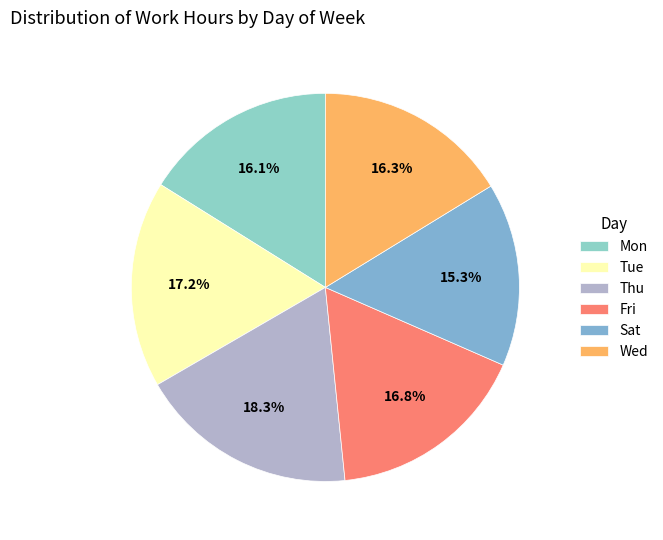

The Sat slice represents 15% of the pie. True or false?

True